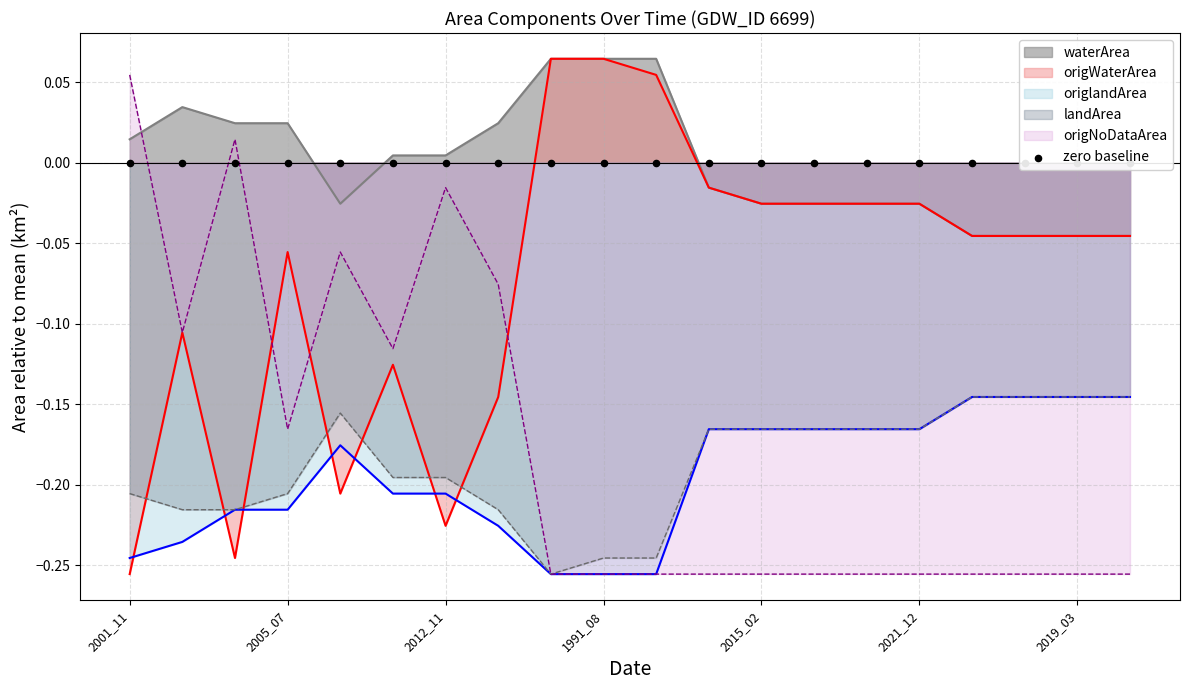

At which label does origWaterArea reach its minimum?

2001_11